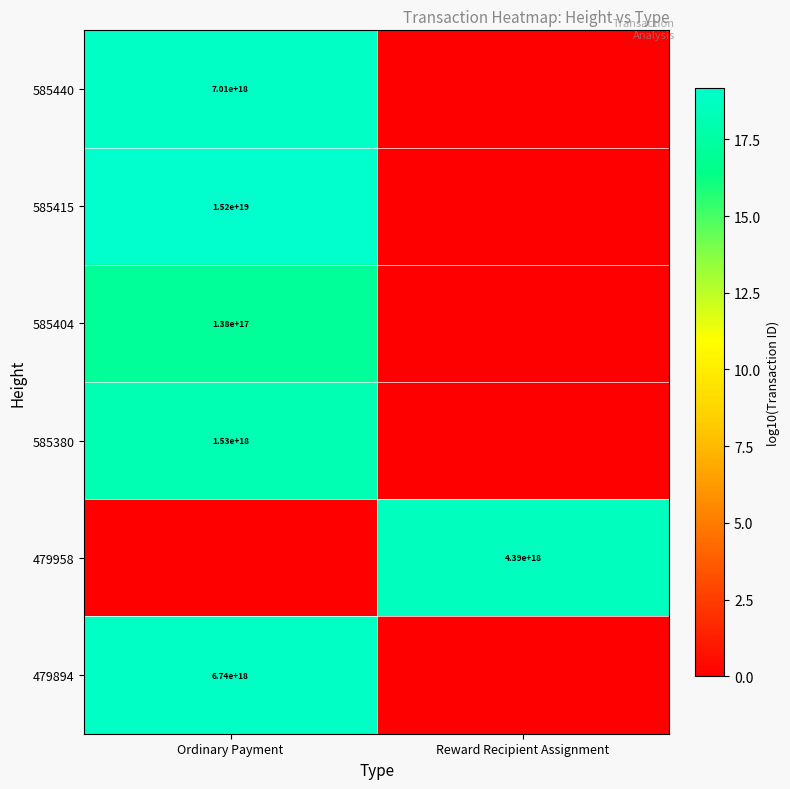

At which category is the sum across all series the highest?

Ordinary Payment